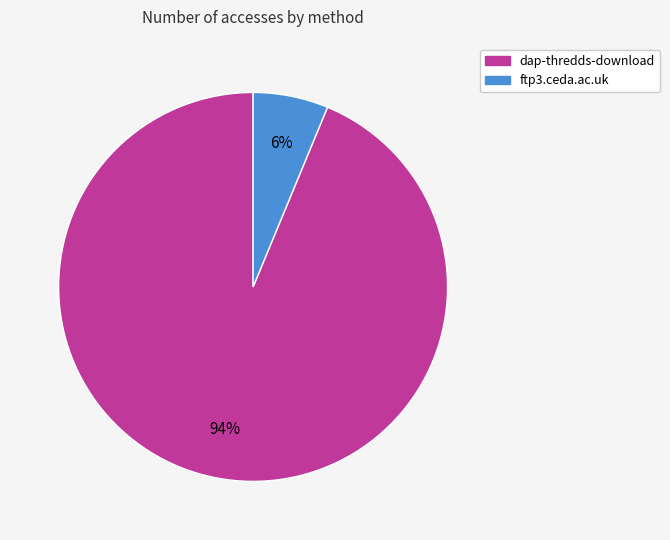

What is the largest slice in the pie chart?

dap-thredds-download